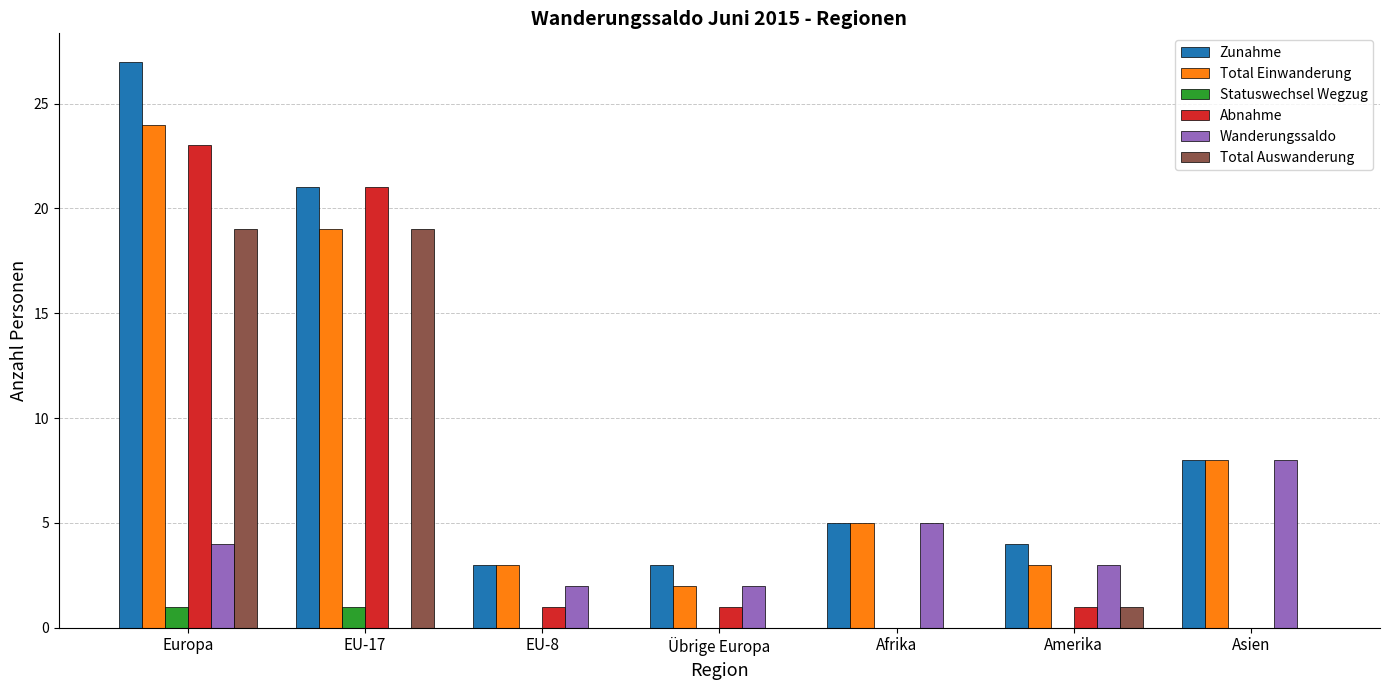

Reading right to left, extract all data points from this chart.

Zunahme: 8	4	5	3	3	21	27
Total Einwanderung: 8	3	5	2	3	19	24
Statuswechsel Wegzug: 0	0	0	0	0	1	1
Abnahme: 0	1	0	1	1	21	23
Wanderungssaldo: 8	3	5	2	2	0	4
Total Auswanderung: 0	1	0	0	0	19	19